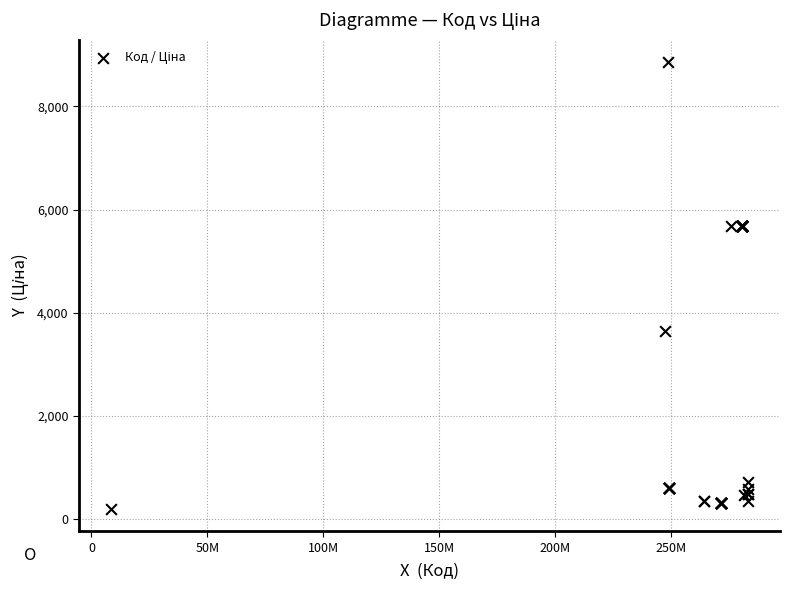

What Y value in the scatter plot is closest to 4529?

3646.5